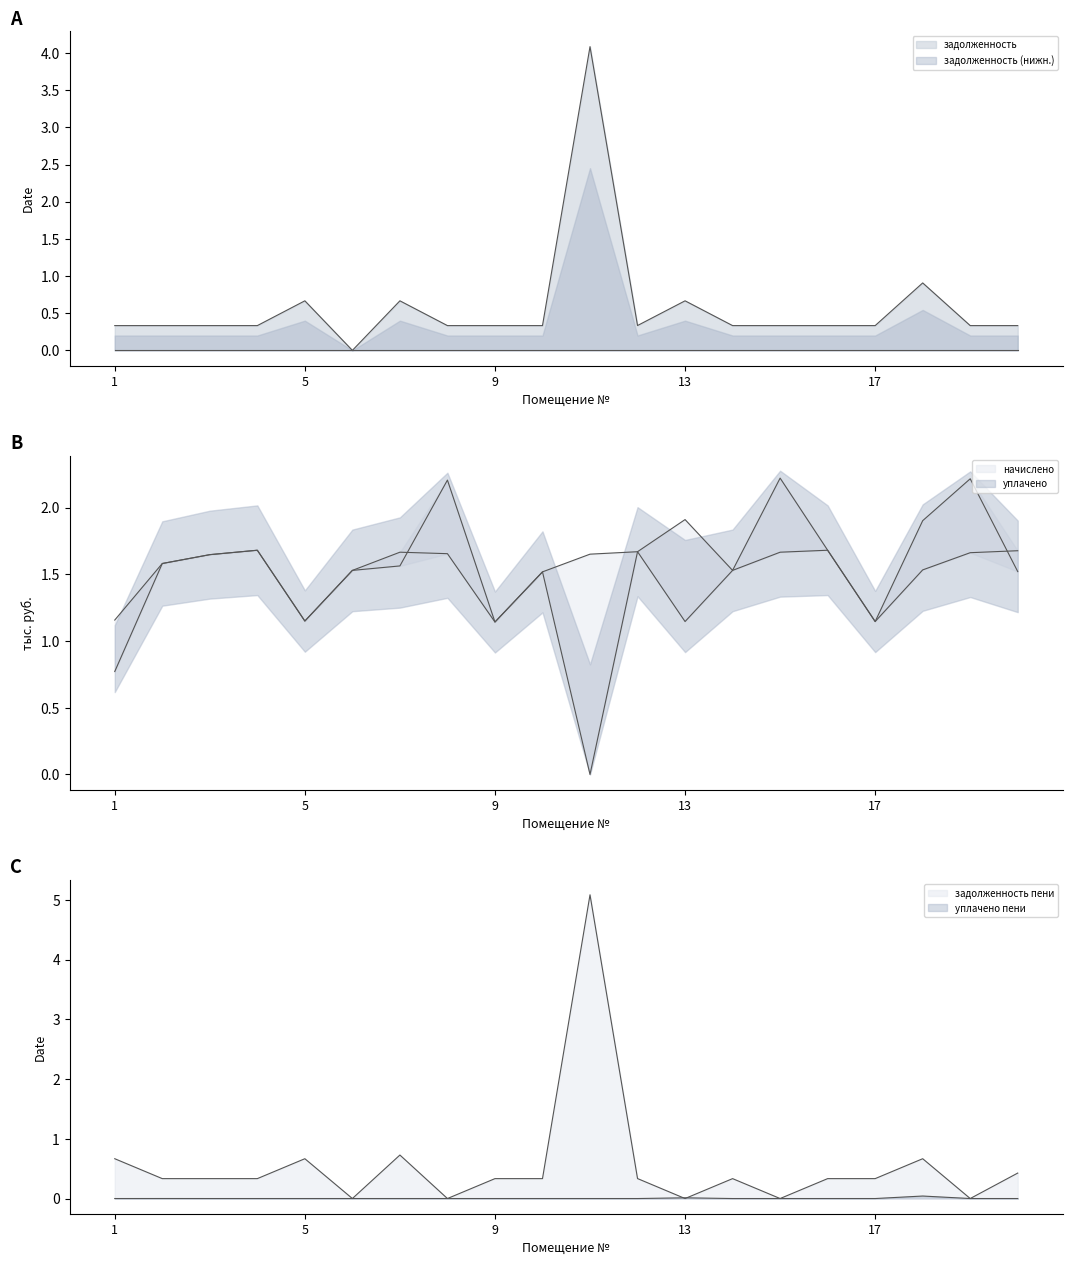

The value of задолженность at 9 is 0.3. True or false?

True